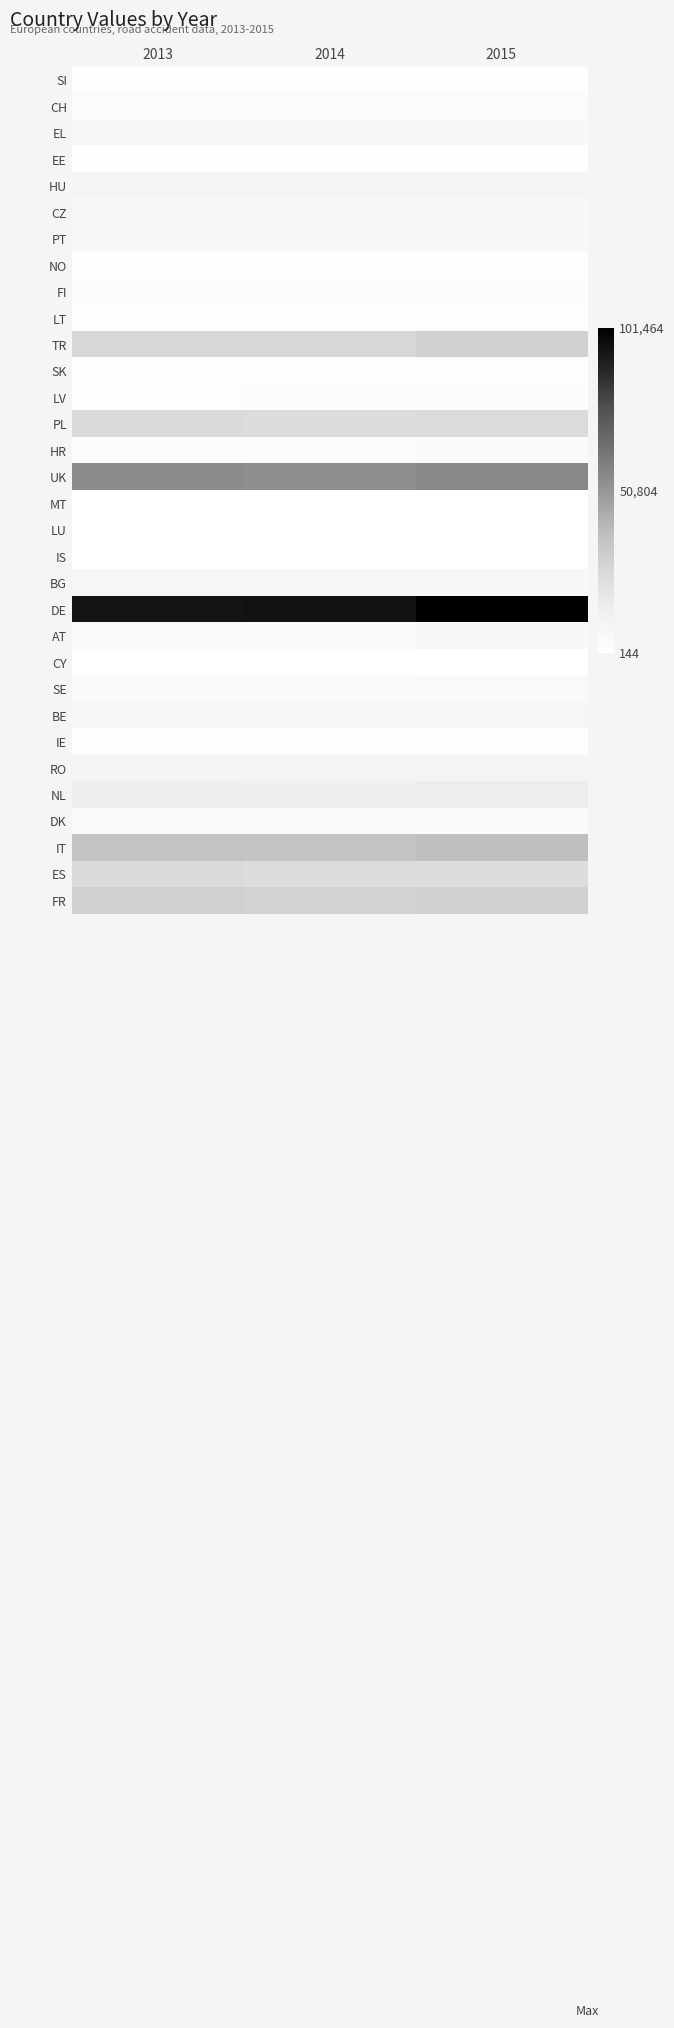

Reading right to left, list all the values displayed in this chart.

SI: 2015=1075	2014=1026	2013=1068
CH: 2015=3160	2014=2971	2013=2983
EL: 2015=6556	2014=6460	2013=6662
EE: 2015=1016	2014=970	2013=971
HU: 2015=9388	2014=8925	2013=9360
CZ: 2015=7207	2014=6991	2013=7257
PT: 2015=6324	2014=6332	2013=6524
NO: 2015=1829	2014=1669	2013=1708
FI: 2015=2799	2014=2770	2013=2611
LT: 2015=1596	2014=1548	2013=1563
TR: 2015=28884	2014=26640	2013=26564
SK: 2015=1742	2014=1710	2013=1770
LV: 2015=2181	2014=2142	2013=2084
PL: 2015=23959	2014=23712	2013=24693
HR: 2015=3716	2014=3605	2013=3623
UK: 2015=55280	2014=53489	2013=53978
MT: 2015=425	2014=431	2013=432
LU: 2015=502	2014=489	2013=457
IS: 2015=144	2014=168	2013=168
BG: 2015=6417	2014=6691	2013=6899
DE: 2015=101464	2014=95041	2013=94142
AT: 2015=5344	2014=4495	2013=4523
CY: 2015=301	2014=295	2013=289
SE: 2015=4562	2014=4472	2013=4447
BE: 2015=7283	2014=6885	2013=7554
IE: 2015=1882	2014=1779	2013=1737
RO: 2015=9223	2014=9092	2013=8940
NL: 2015=14257	2014=13520	2013=13653
DK: 2015=4339	2014=4412	2013=4316
IT: 2015=37140	2014=34942	2013=35221
ES: 2015=23319	2014=23141	2013=24482
FR: 2015=28667	2014=27932	2013=29245